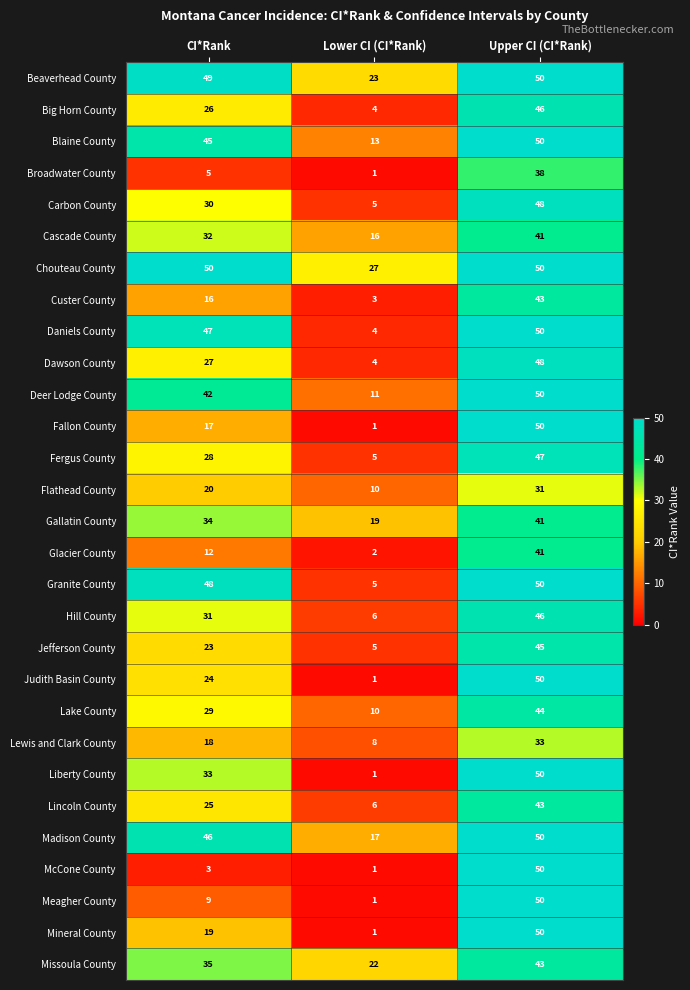

What is the highest value of the Cascade County series?

41